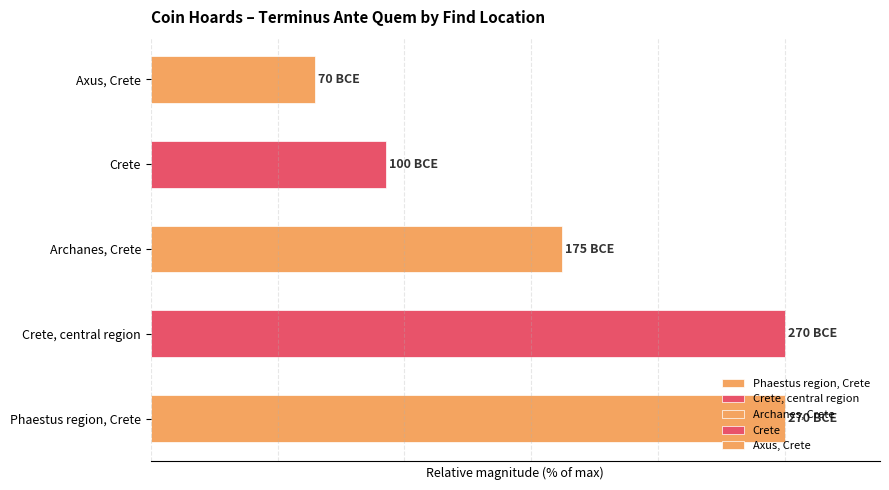

Are the bars horizontal?

Yes